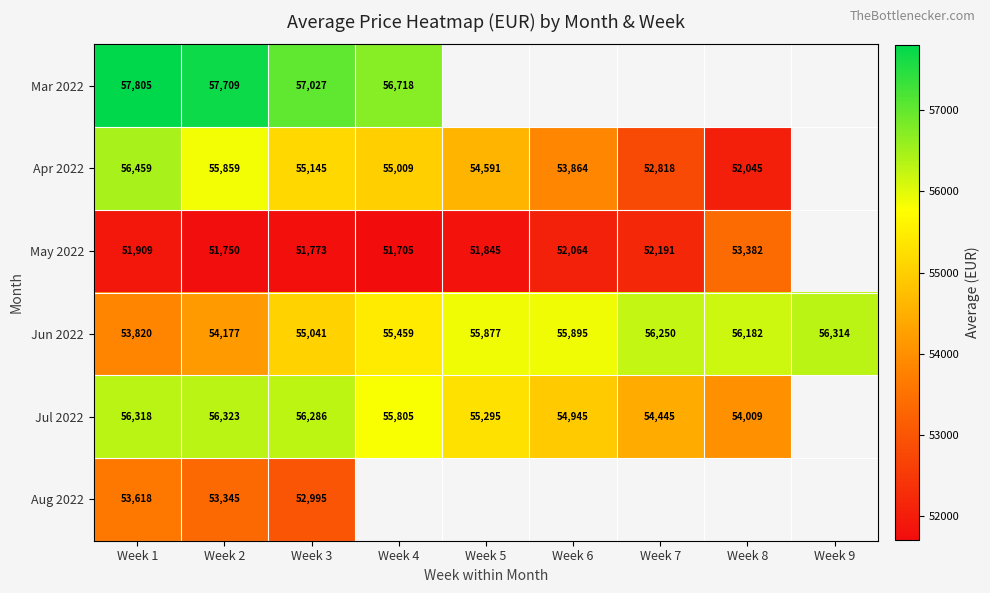

Which label corresponds to the smallest value in the chart?

Week 4